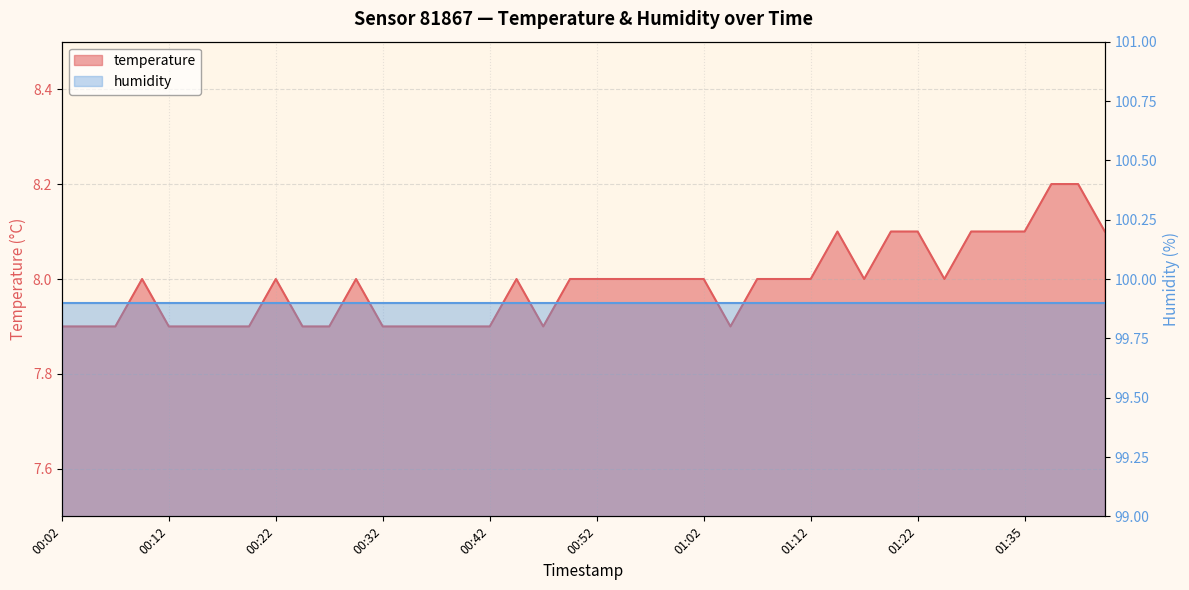

Reading right to left, extract all data points from this chart.

01:43=8.1	01:40=8.2	01:38=8.2	01:35=8.1	01:33=8.1	01:30=8.1	01:28=8.0	01:22=8.1	01:20=8.1	01:17=8.0	01:15=8.1	01:12=8.0	01:10=8.0	01:07=8.0	01:05=7.9	01:02=8.0	01:00=8.0	00:57=8.0	00:55=8.0	00:52=8.0	00:50=8.0	00:47=7.9	00:44=8.0	00:42=7.9	00:39=7.9	00:37=7.9	00:34=7.9	00:32=7.9	00:29=8.0	00:27=7.9	00:24=7.9	00:22=8.0	00:19=7.9	00:17=7.9	00:14=7.9	00:12=7.9	00:09=8.0	00:07=7.9	00:04=7.9	00:02=7.9